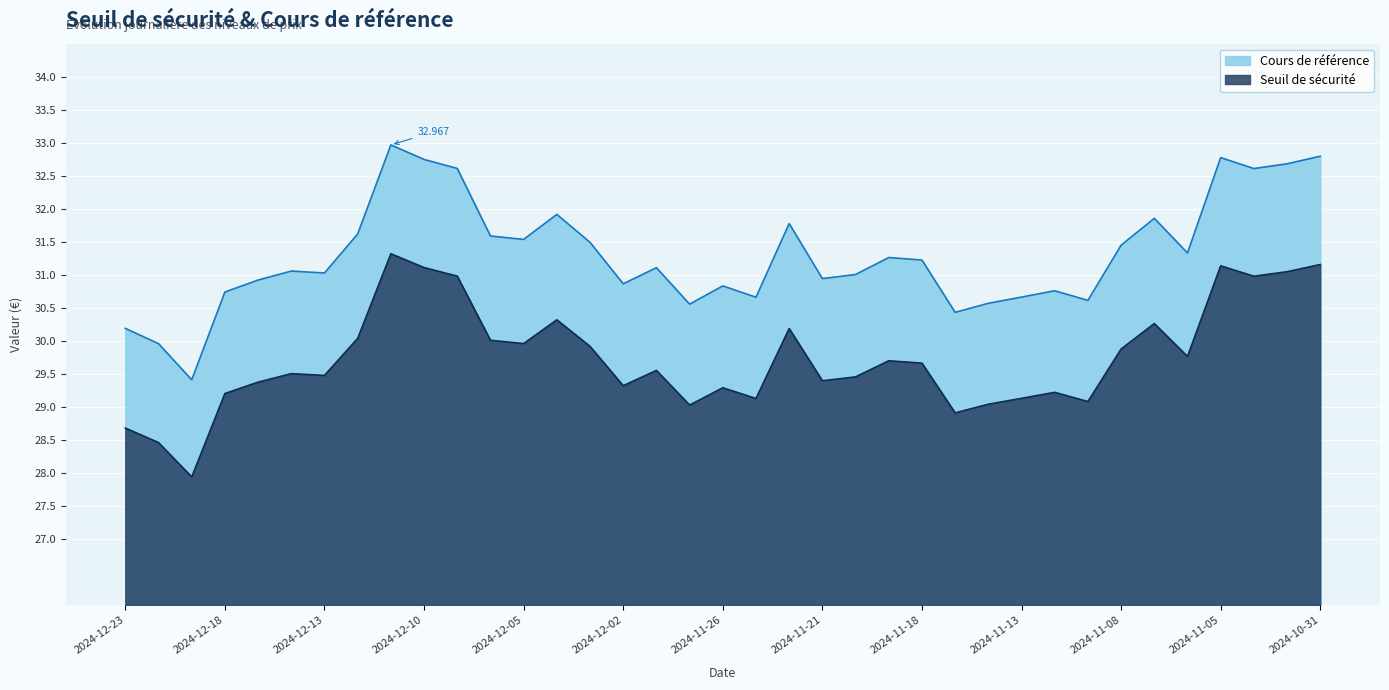

What is the difference between the highest and lowest values at 2024-10-31?

1.6